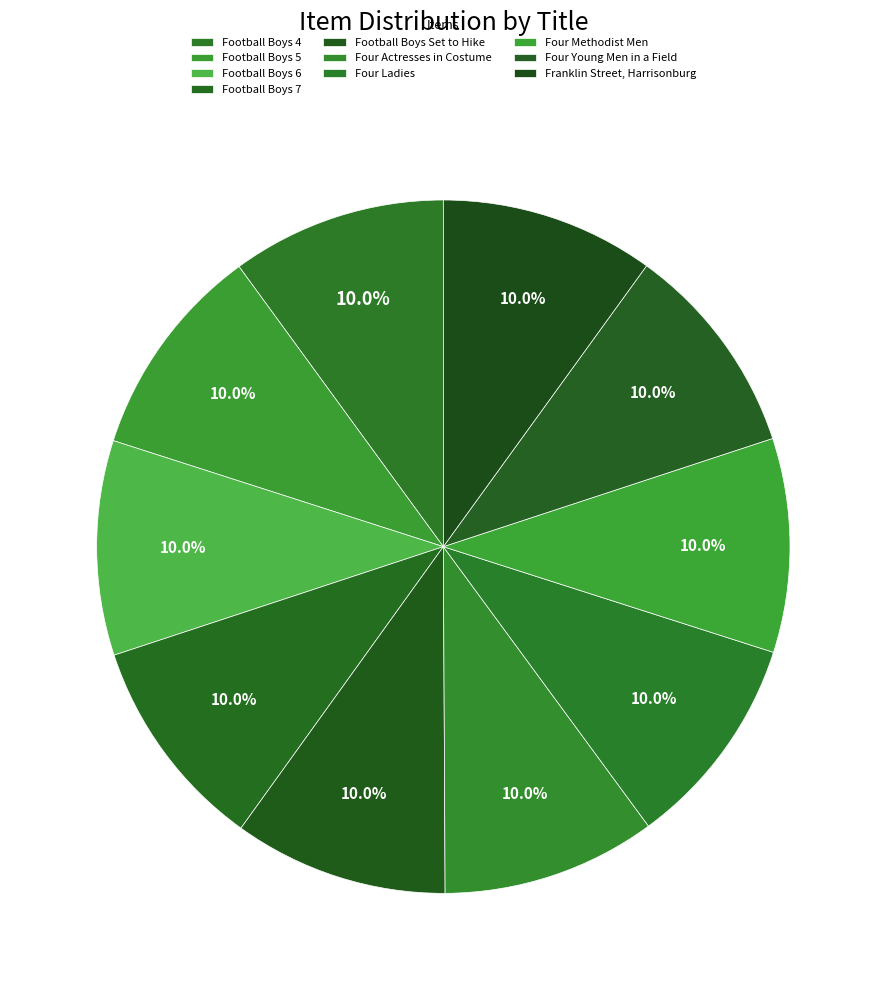

How many slices are in this pie chart?

10